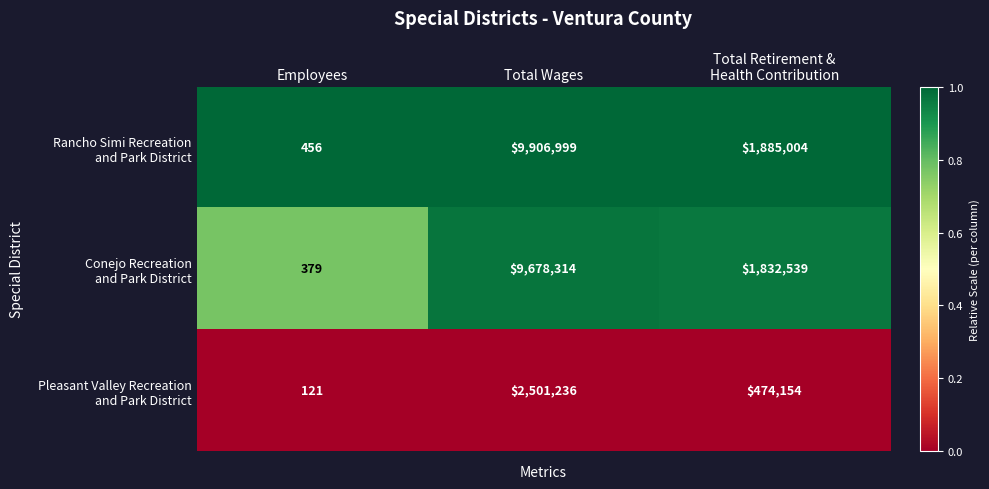

What is the spread (max minus min) of values at Total Wages?

7405763